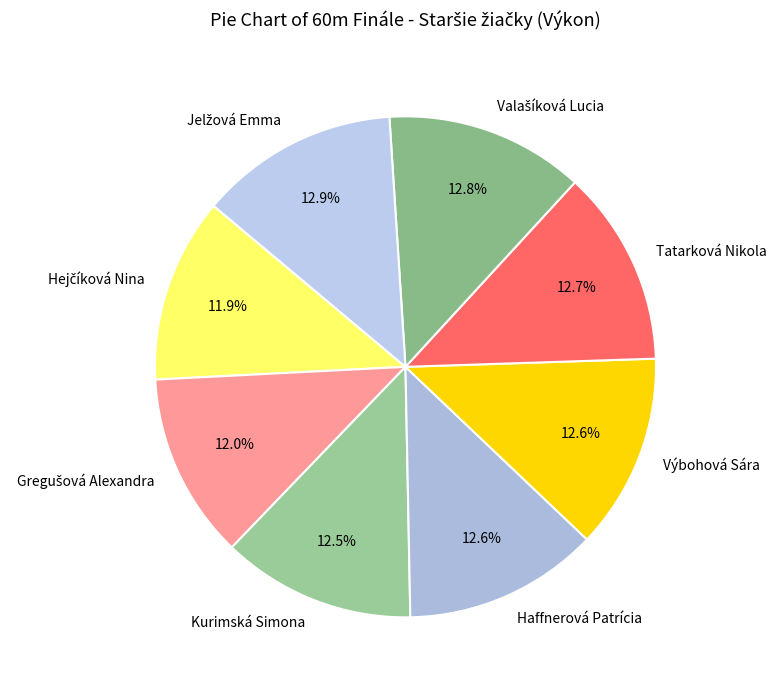

Count the number of slices in the pie.

8